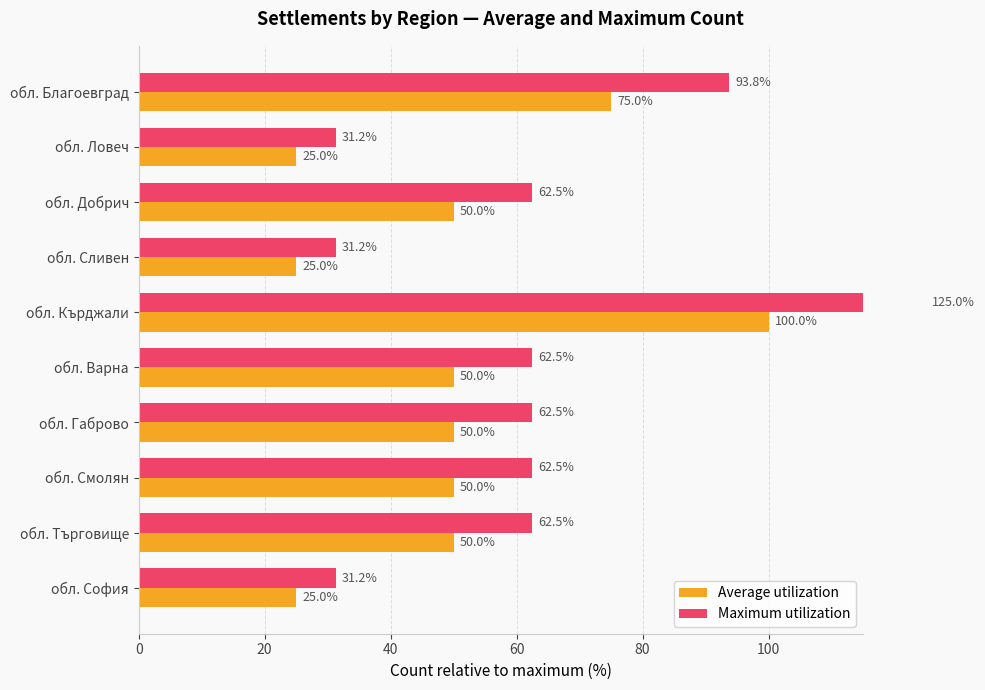

The value of Maximum utilization at обл. Сливен is 31.2. True or false?

True